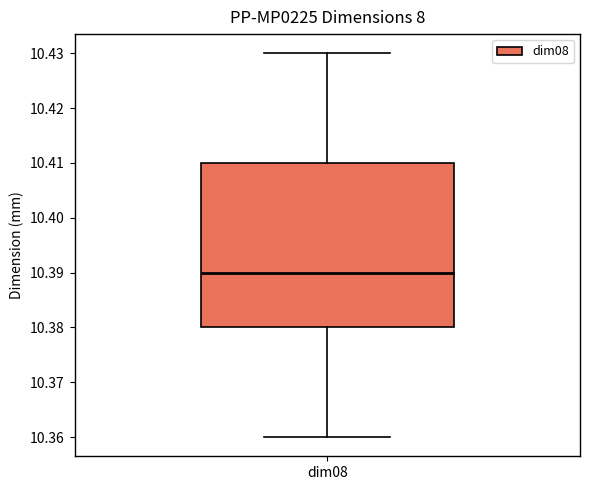

Transcribe this box plot: give where the median line is, the range the box spans, and where the two whiskers end, as read against the y-axis. The values are not printed on the chart, so give them approximately, as read against the axis.

median 10.39, box 10.38 to 10.41, whiskers 10.36 to 10.43